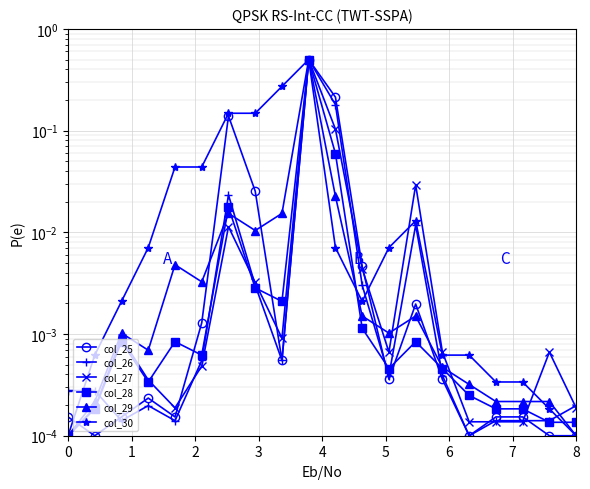

Which series ends up on top after the final intersection of col_28 and col_27?

col_27